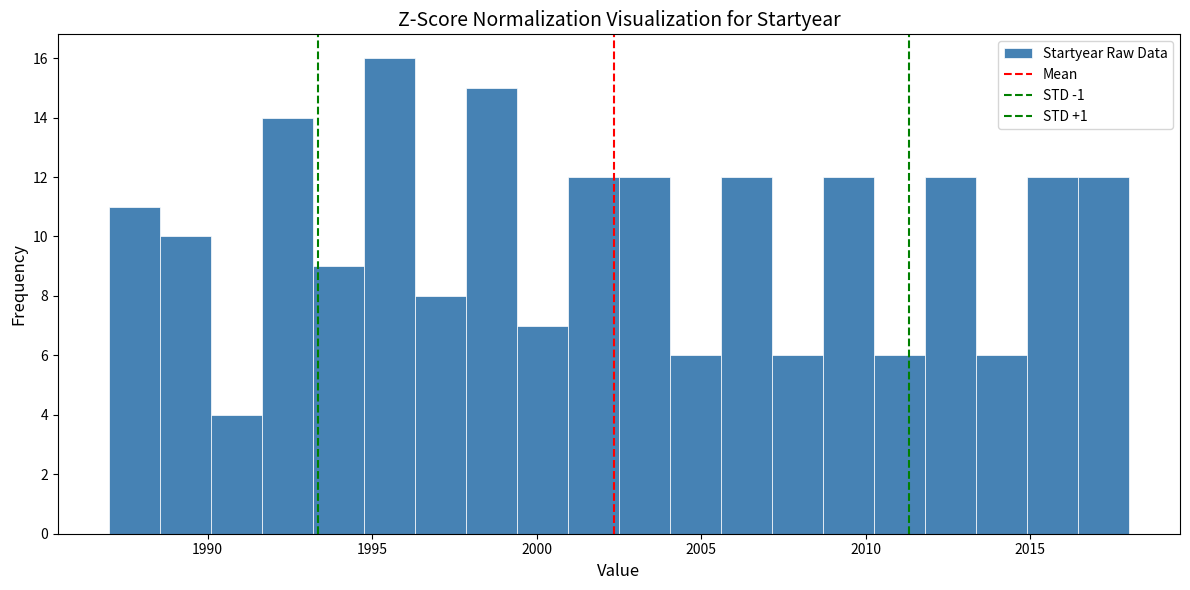

Read against the x-axis, roughly where is the centre of the tallest bar?

1995.5